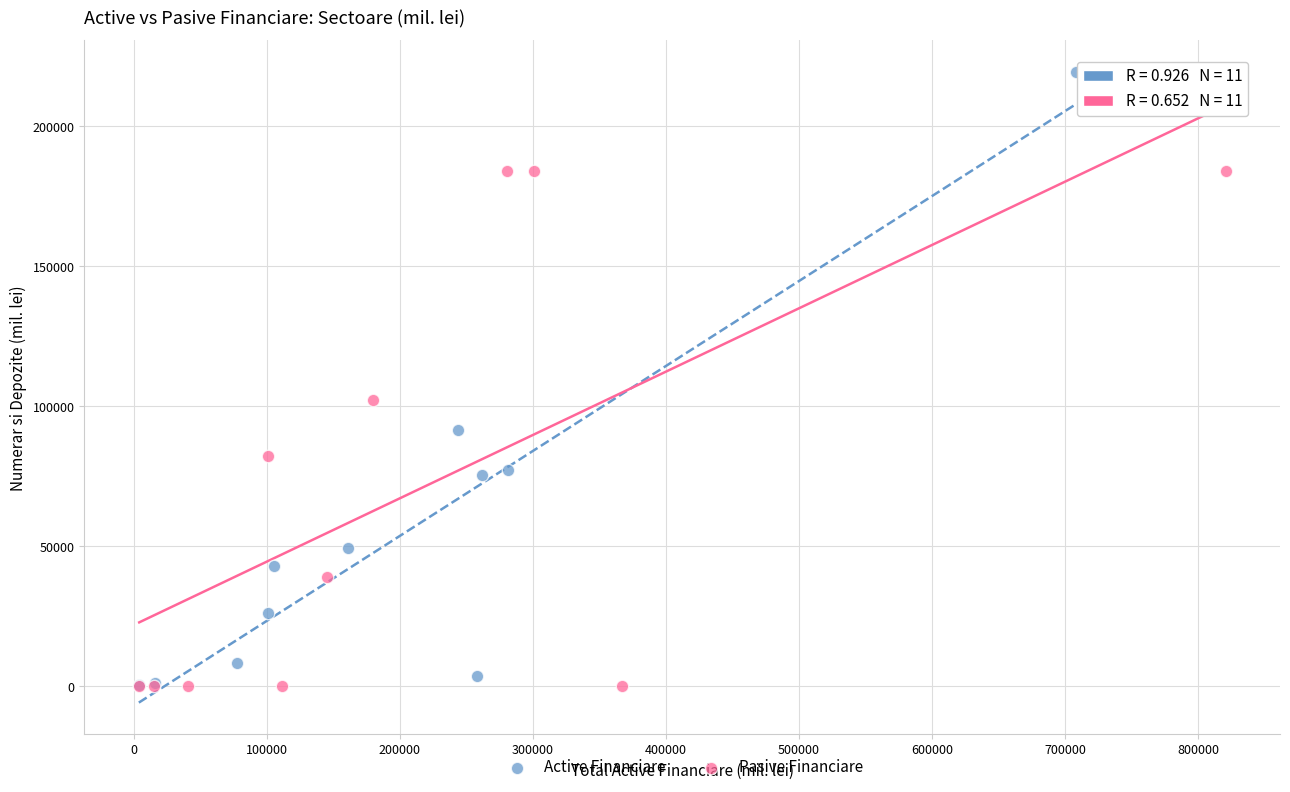

Which series has the largest Y range (max minus min)?

Active Financiare